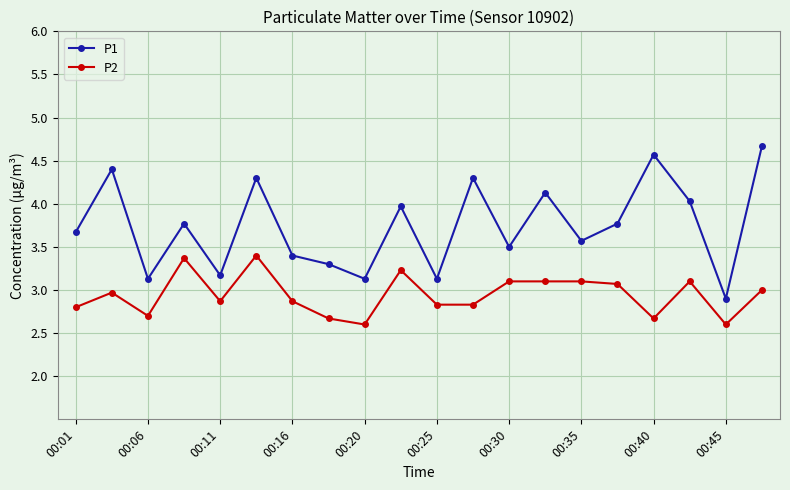

Which series has the largest total across all categories?

P1